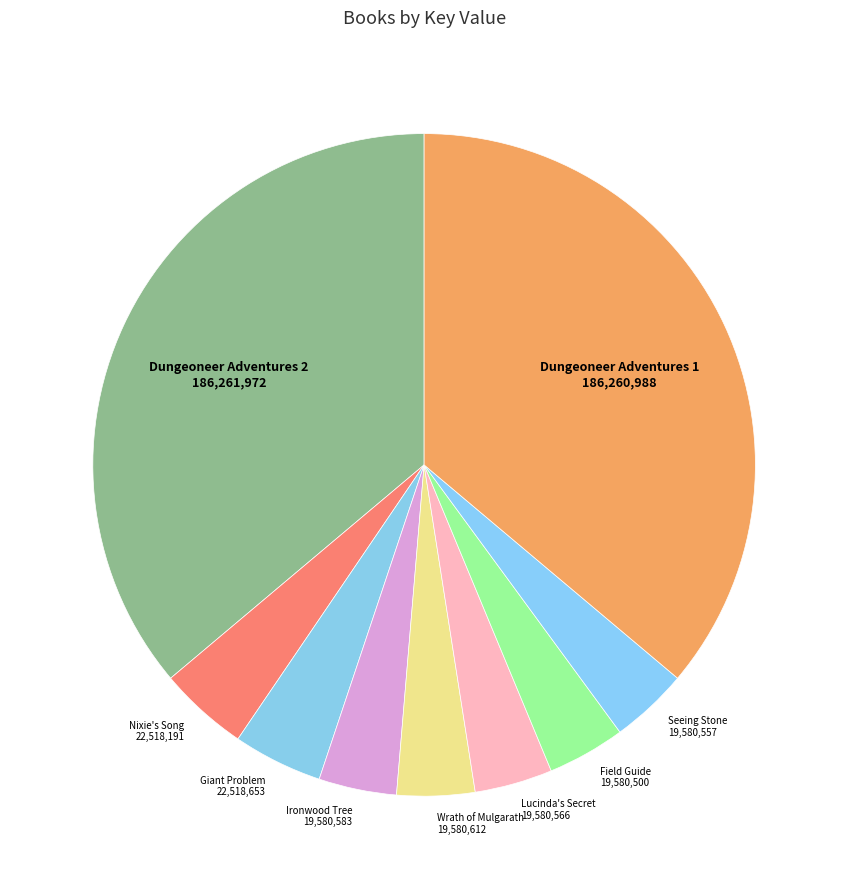

Between Ironwood Tree and Dungeoneer Adventures 2, which is larger?

Dungeoneer Adventures 2